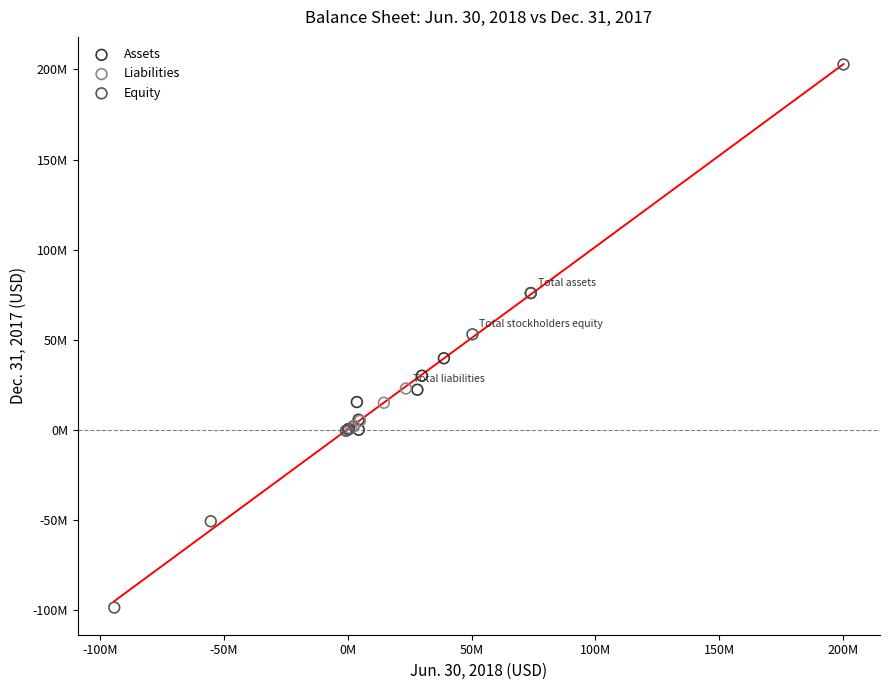

What are all the series names shown in the legend?

Assets, Liabilities, Equity